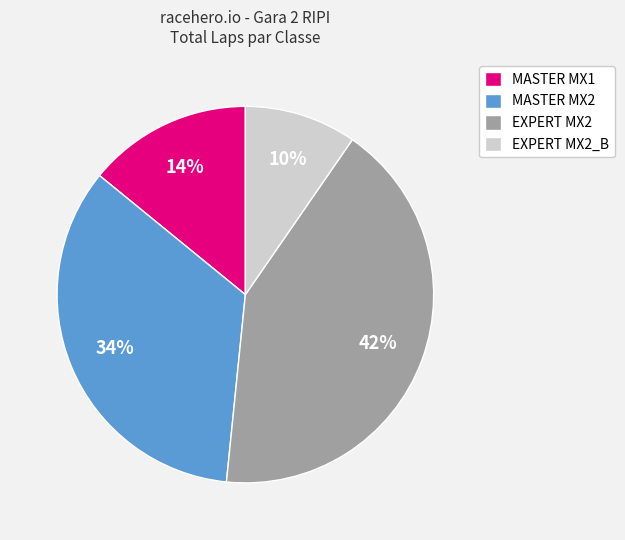

The MASTER MX1 slice represents 14% of the pie. True or false?

True